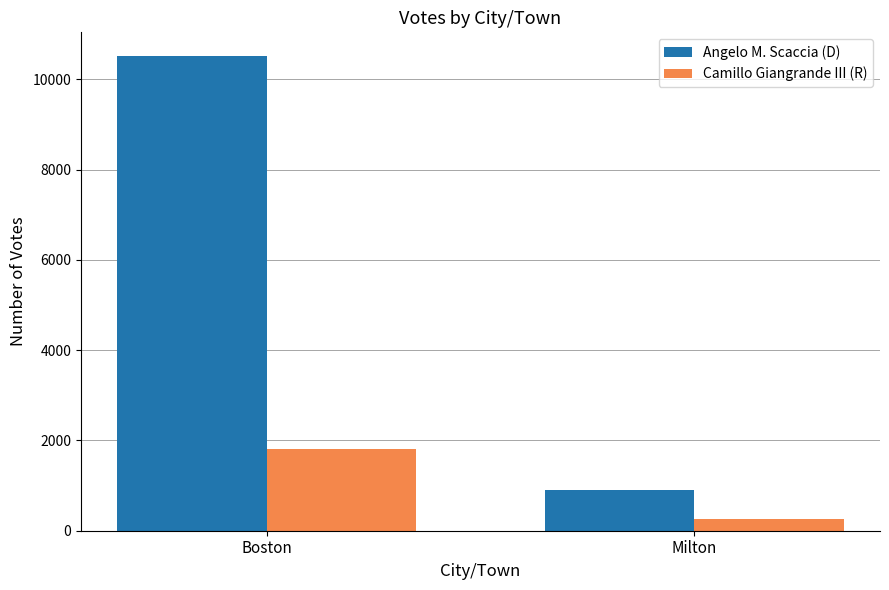

Reading left to right, what are all the values shown in this chart?

Angelo M. Scaccia (D): Boston=10519	Milton=912
Camillo Giangrande III (R): Boston=1818	Milton=253